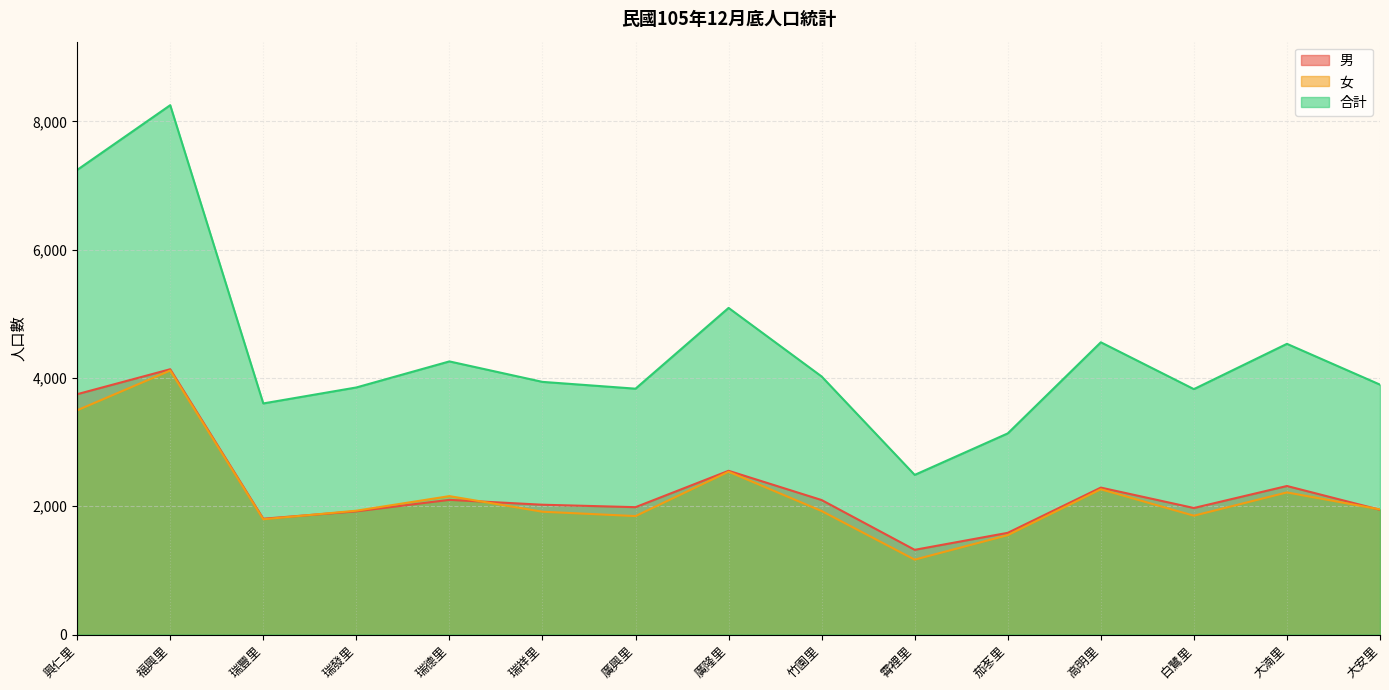

How many interior local valleys does the 男 series have?

4